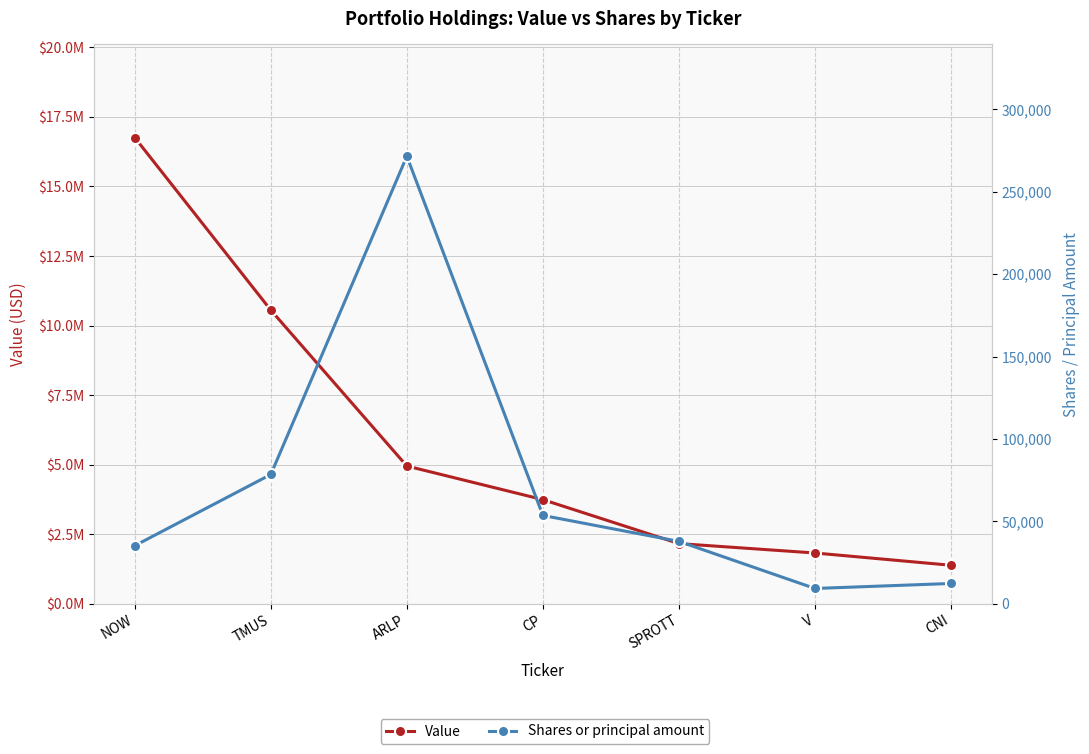

True or false: Value has more than 2 interior local peaks.

False